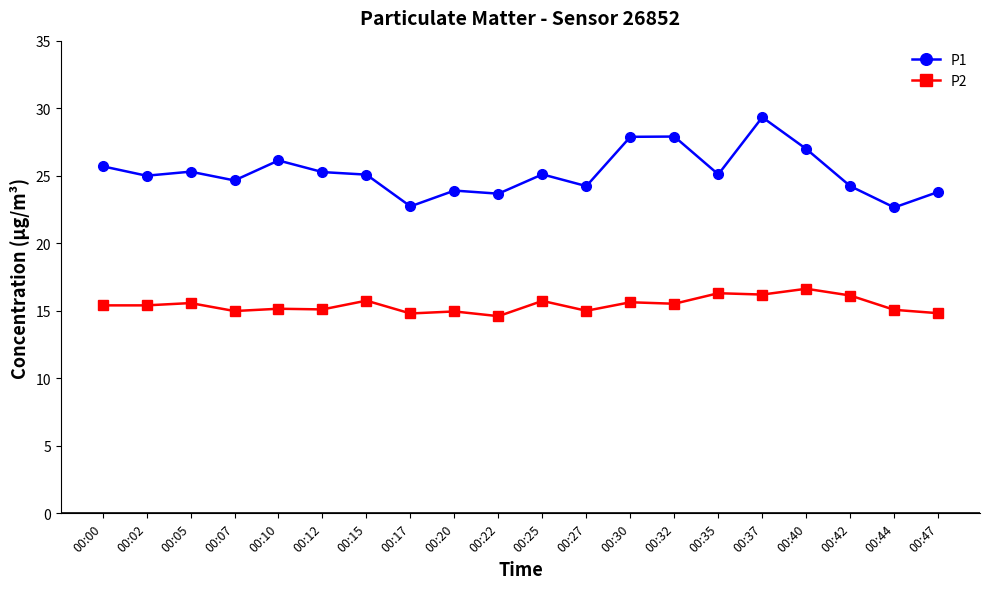

What is the value of the P1 point at the 16th from the left?

29.3